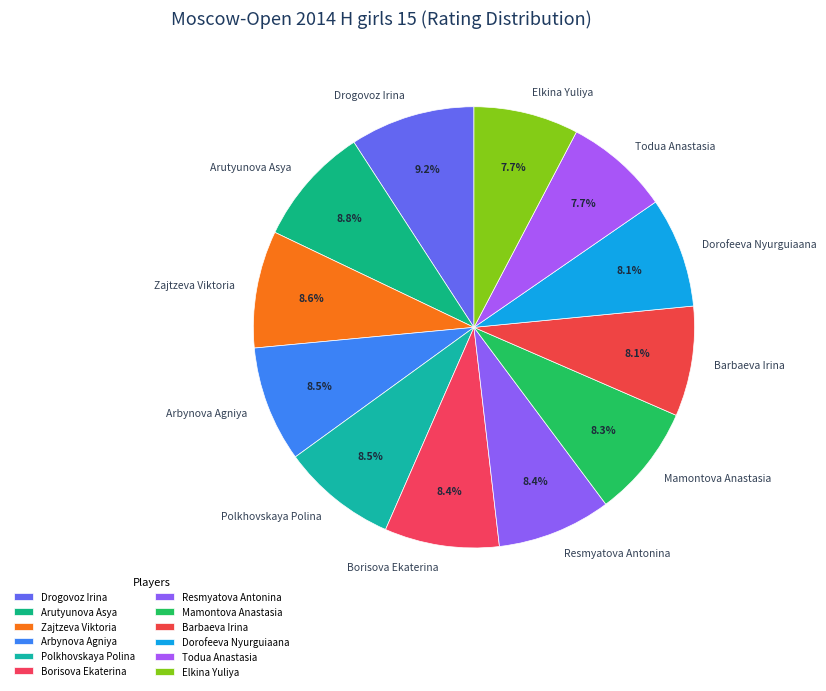

Approximately how many times larger is the value at Resmyatova Antonina compared to Borisova Ekaterina?

1.0